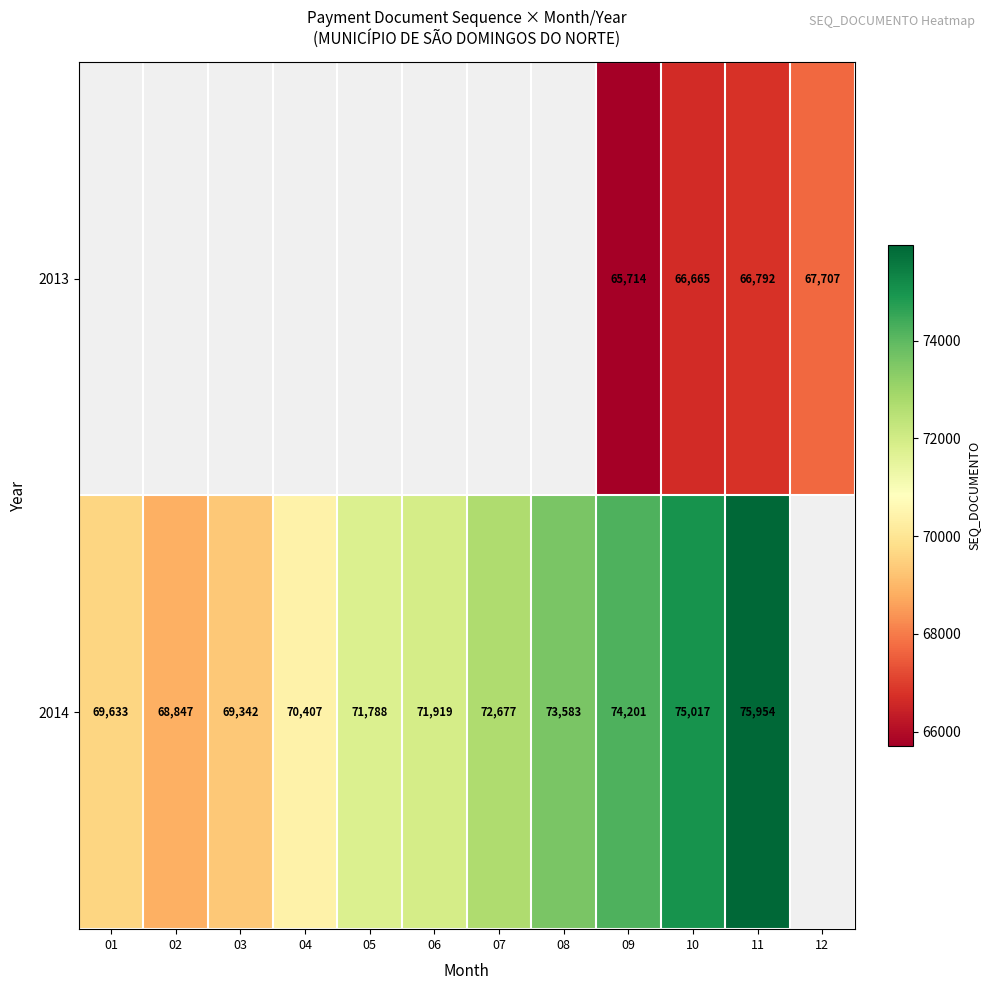

Is the value of 2014 at 03 greater than the value of 2013 at 09?

Yes